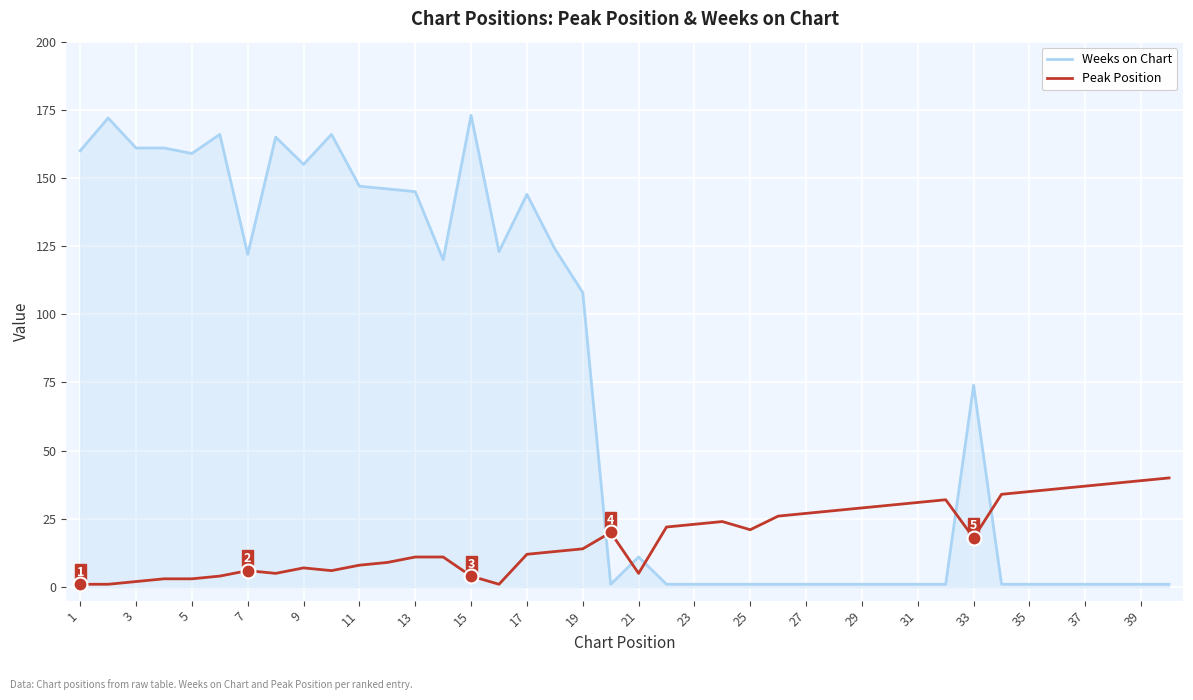

After their last crossing, which series has the higher values: Weeks on Chart or Peak Position?

Peak Position